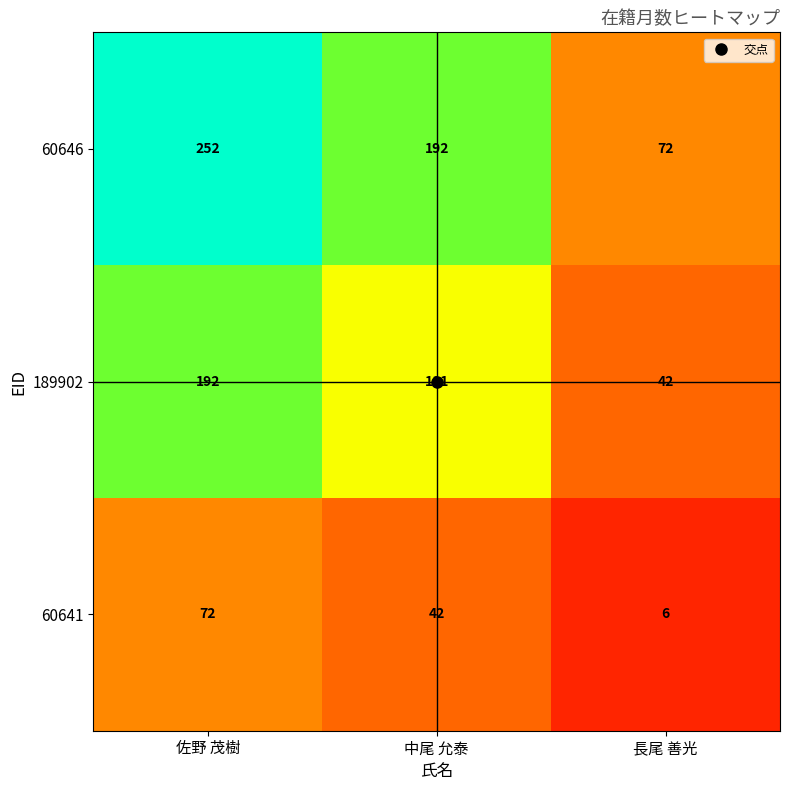

The value of 60641 at 佐野 茂樹 is 72. True or false?

True